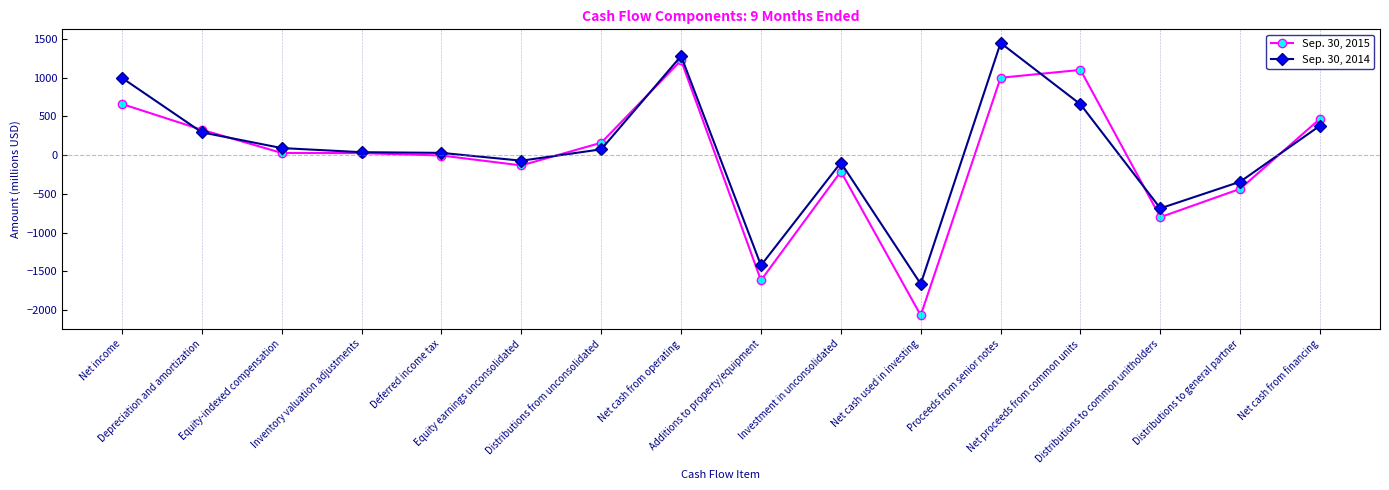

What is the smallest value displayed?

-2069